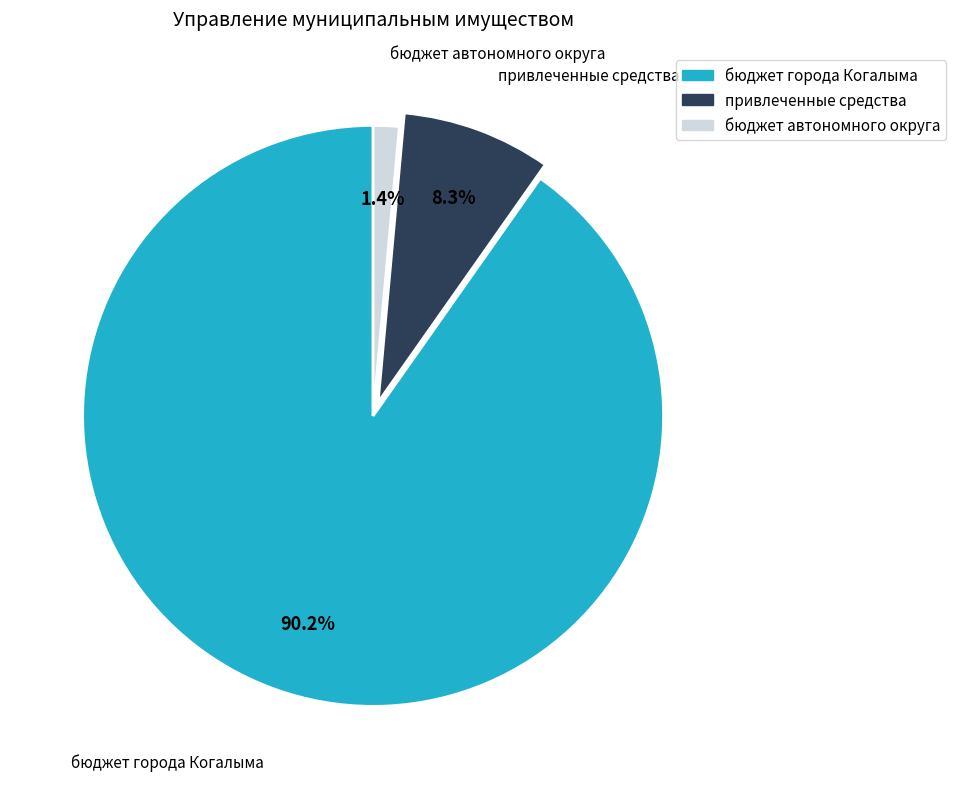

To the nearest percent, what percentage of the pie is привлеченные средства?

8%